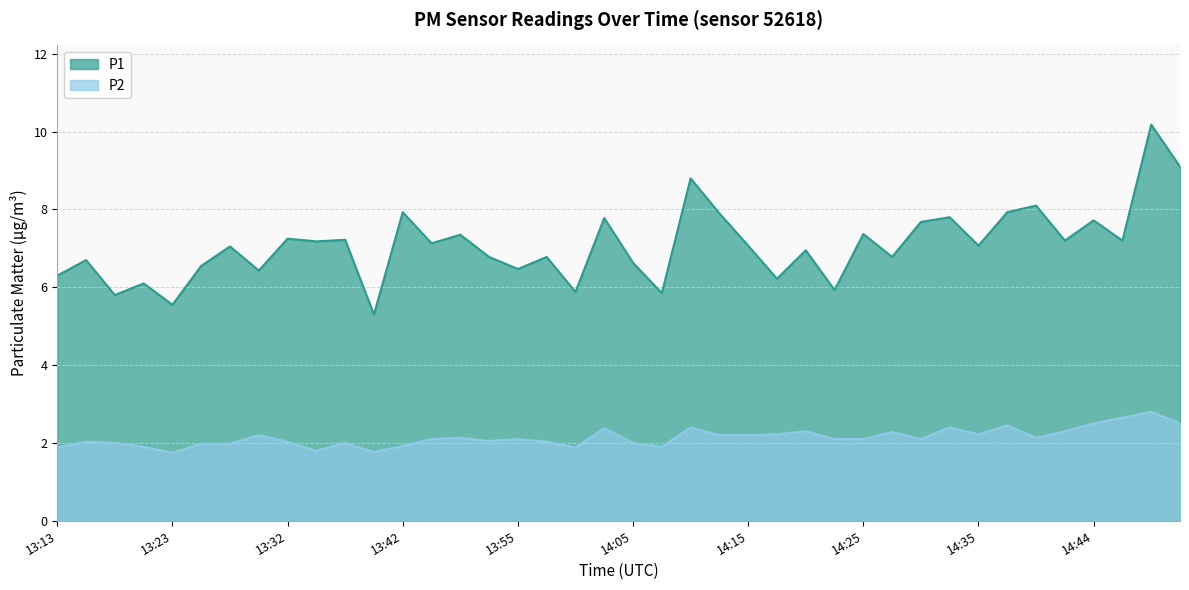

What is the value of the P1 point at the 40th from the left?

9.1